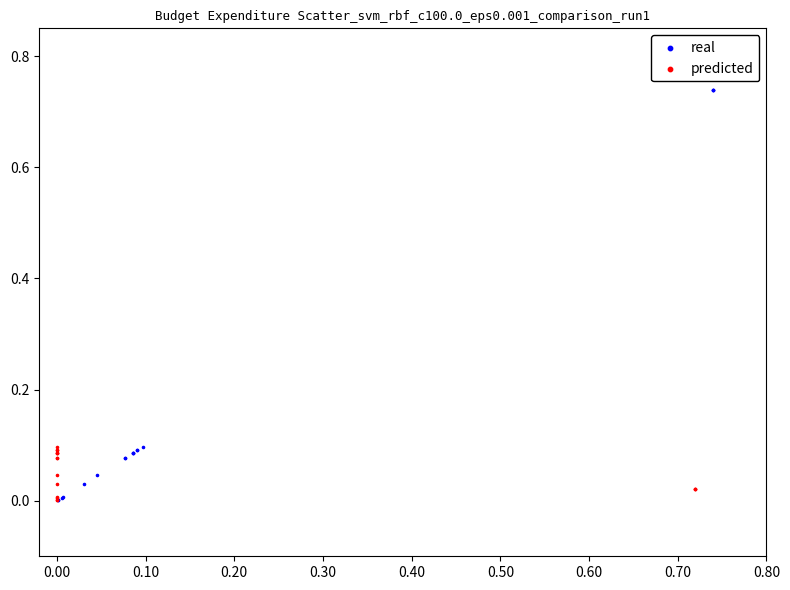

Which series has the widest spread of Y values?

real